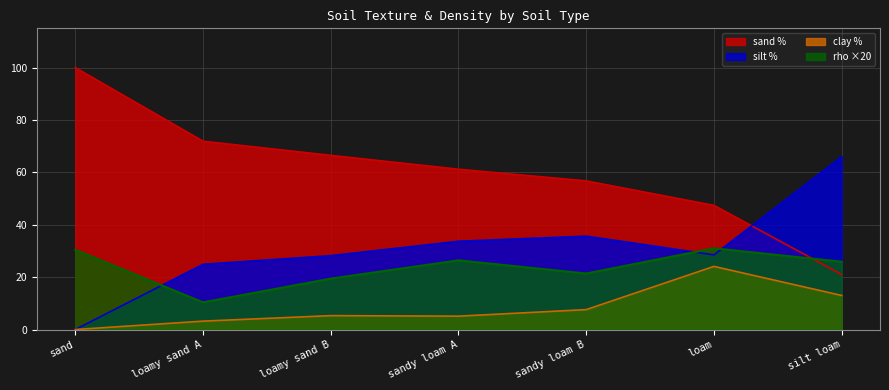

Is it true that rho equals 18.3 at loamy sand A?

False